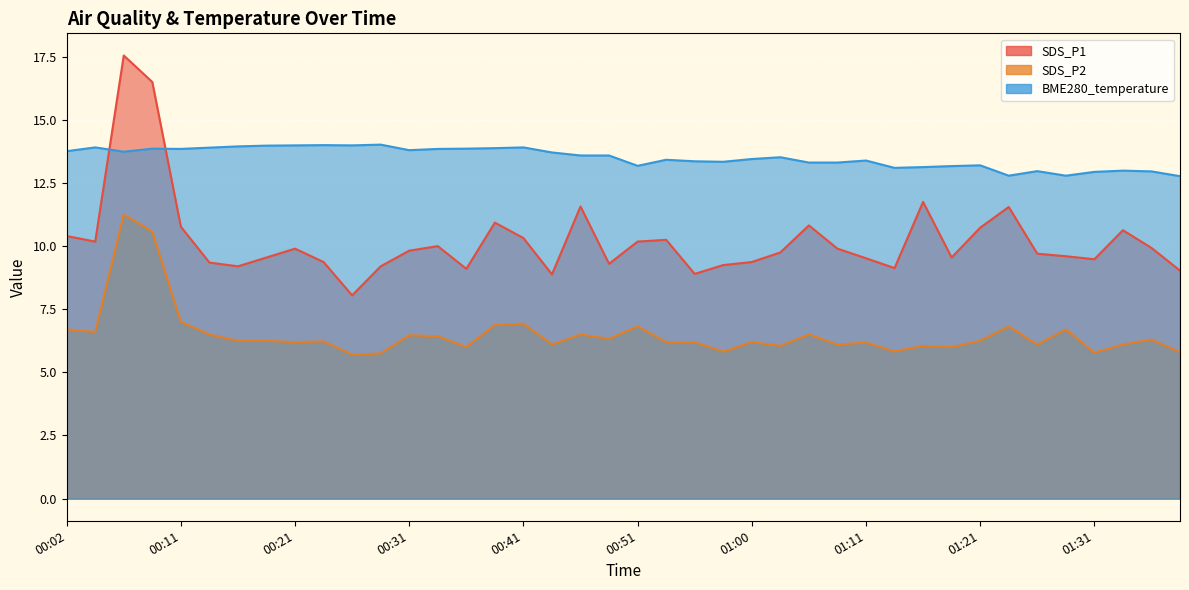

Is the value of SDS_P2 at 00:21 greater than the value of BME280_temperature at 00:51?

No